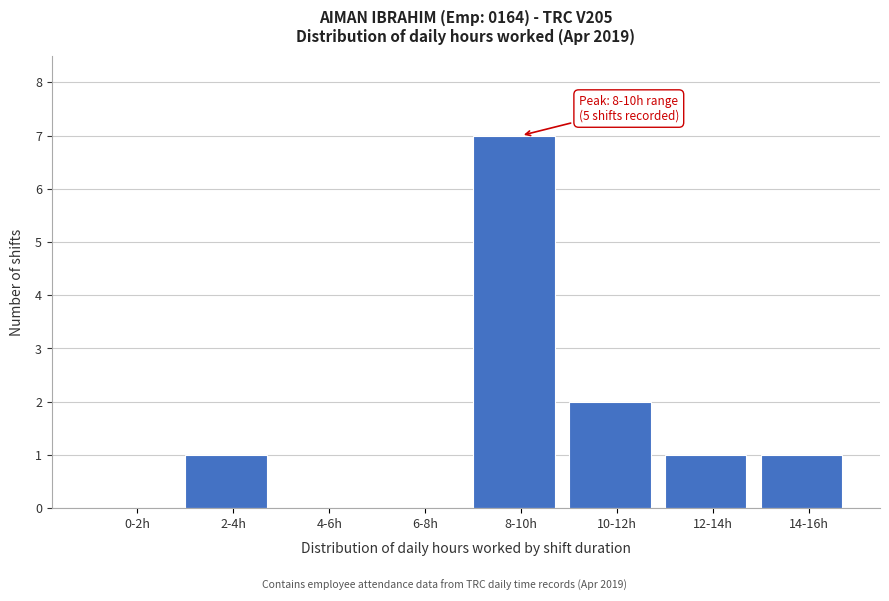

Reading left to right, list all the values displayed in this chart.

0-2h=0	2-4h=1	4-6h=0	6-8h=0	8-10h=7	10-12h=2	12-14h=1	14-16h=1